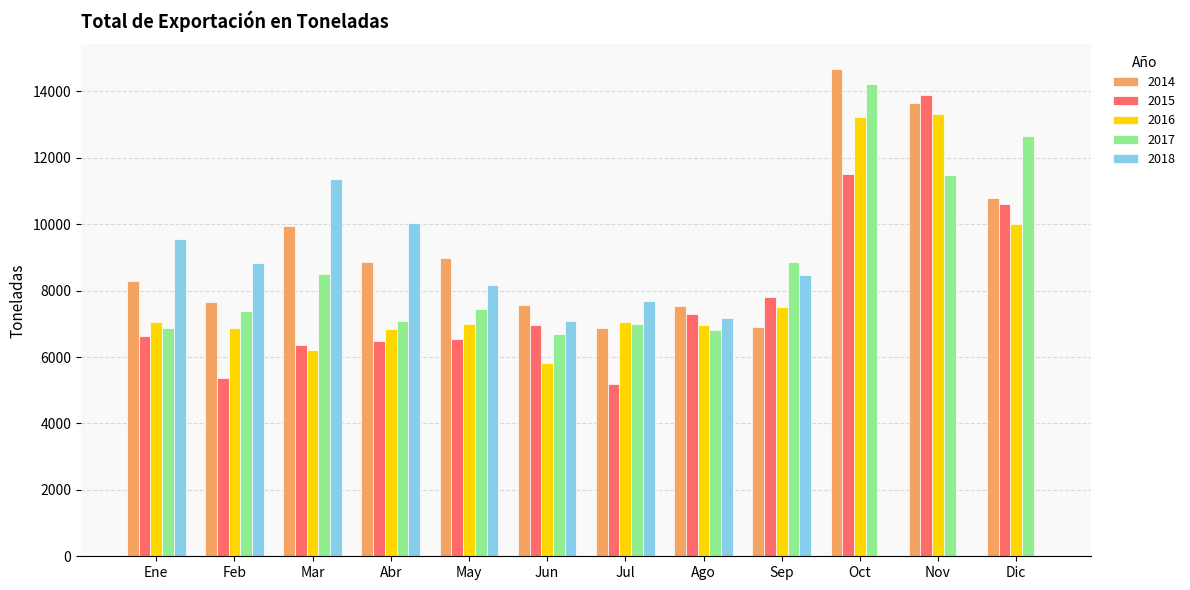

Between Jun and Sep, which series saw the biggest shift?

2017